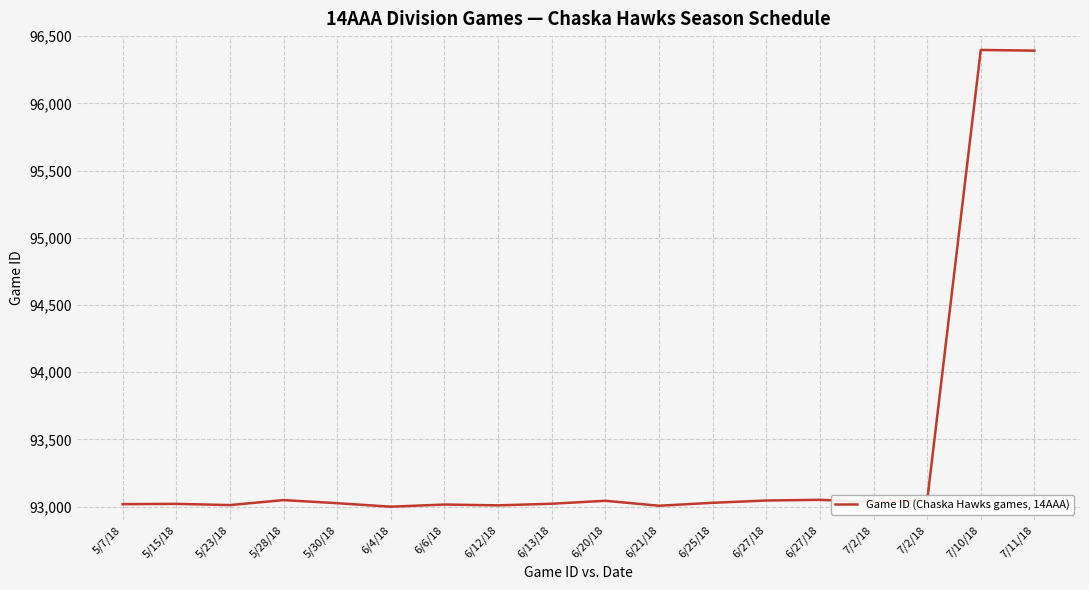

List the labels in order of value, smallest first.

6/4/18, 6/21/18, 6/12/18, 5/23/18, 6/6/18, 5/7/18, 5/15/18, 6/13/18, 5/30/18, 6/25/18, 7/2/18, 7/2/18, 6/20/18, 6/27/18, 5/28/18, 6/27/18, 7/11/18, 7/10/18